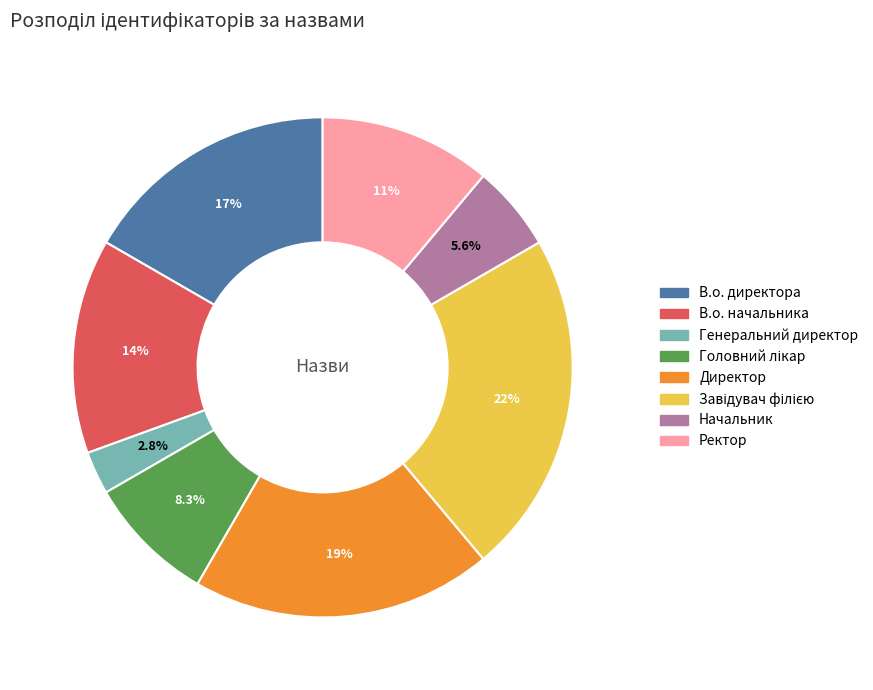

How many slices are in this pie chart?

8